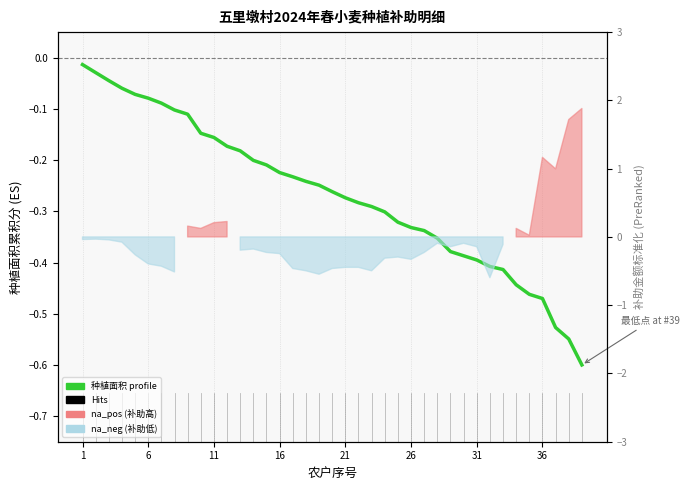

What is the smallest value displayed?

-0.6